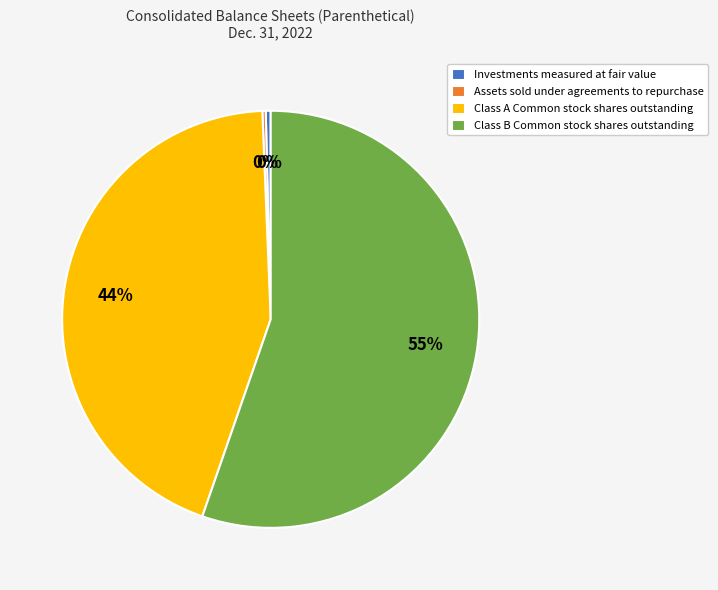

Is it true that Class B Common stock shares outstanding is 47% of the pie?

False